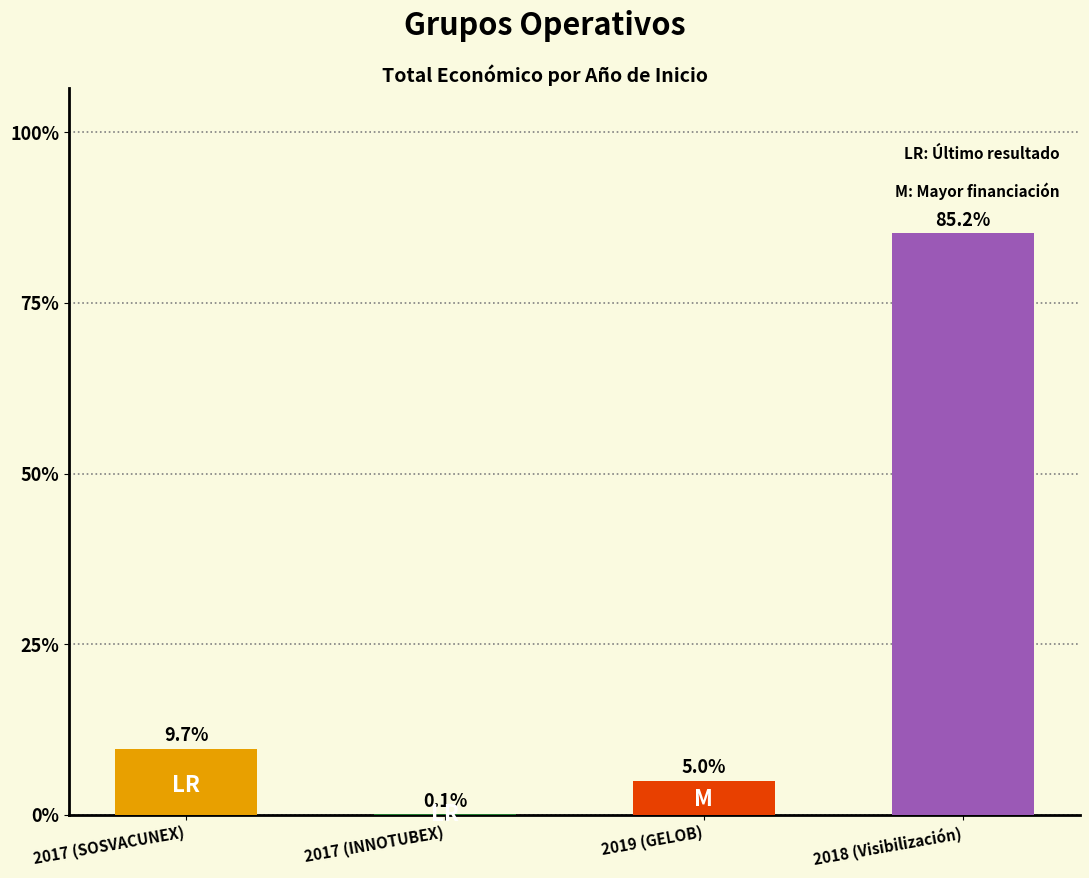

Are the bars horizontal?

No